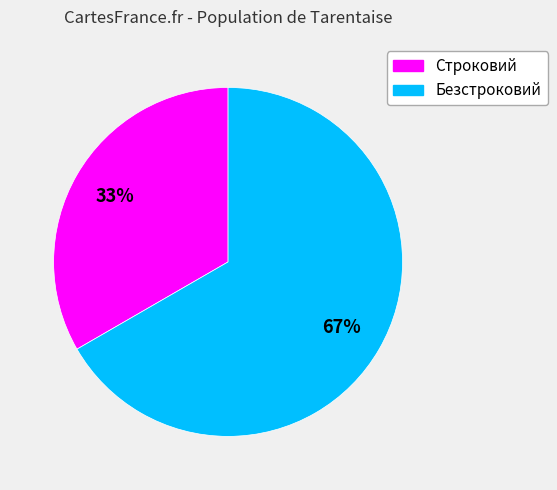

To the nearest percent, what portion does Строковий represent?

33%